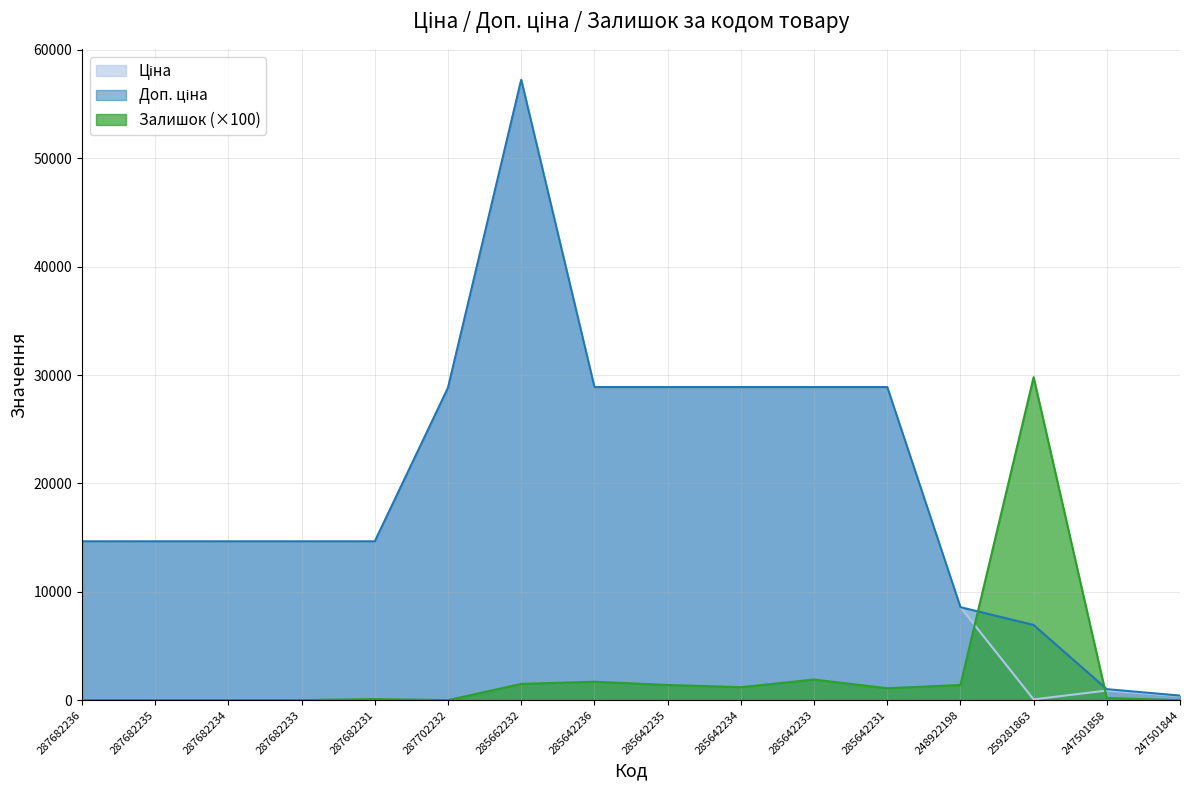

True or false: Ціна has more than 2 points higher than both neighbors.

False